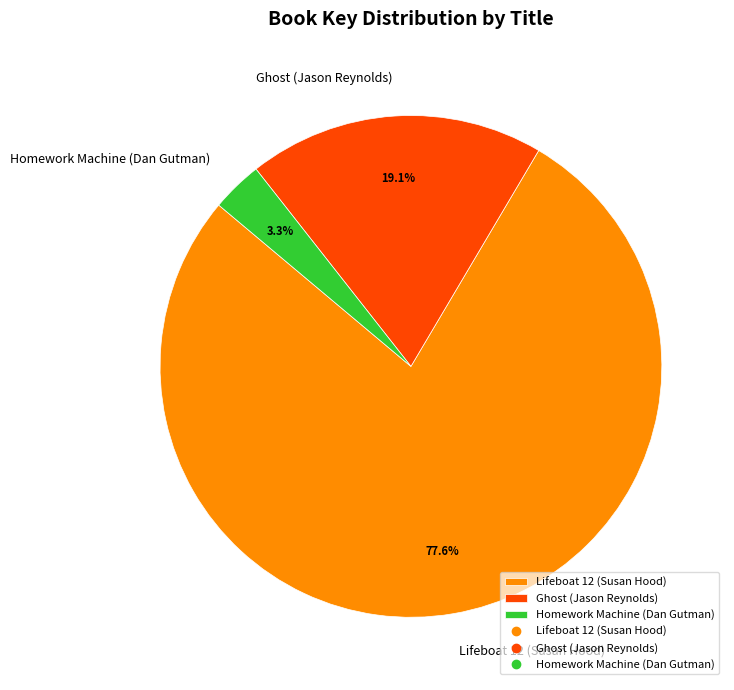

To the nearest percent, what percentage of the pie is Homework Machine (Dan Gutman)?

3%